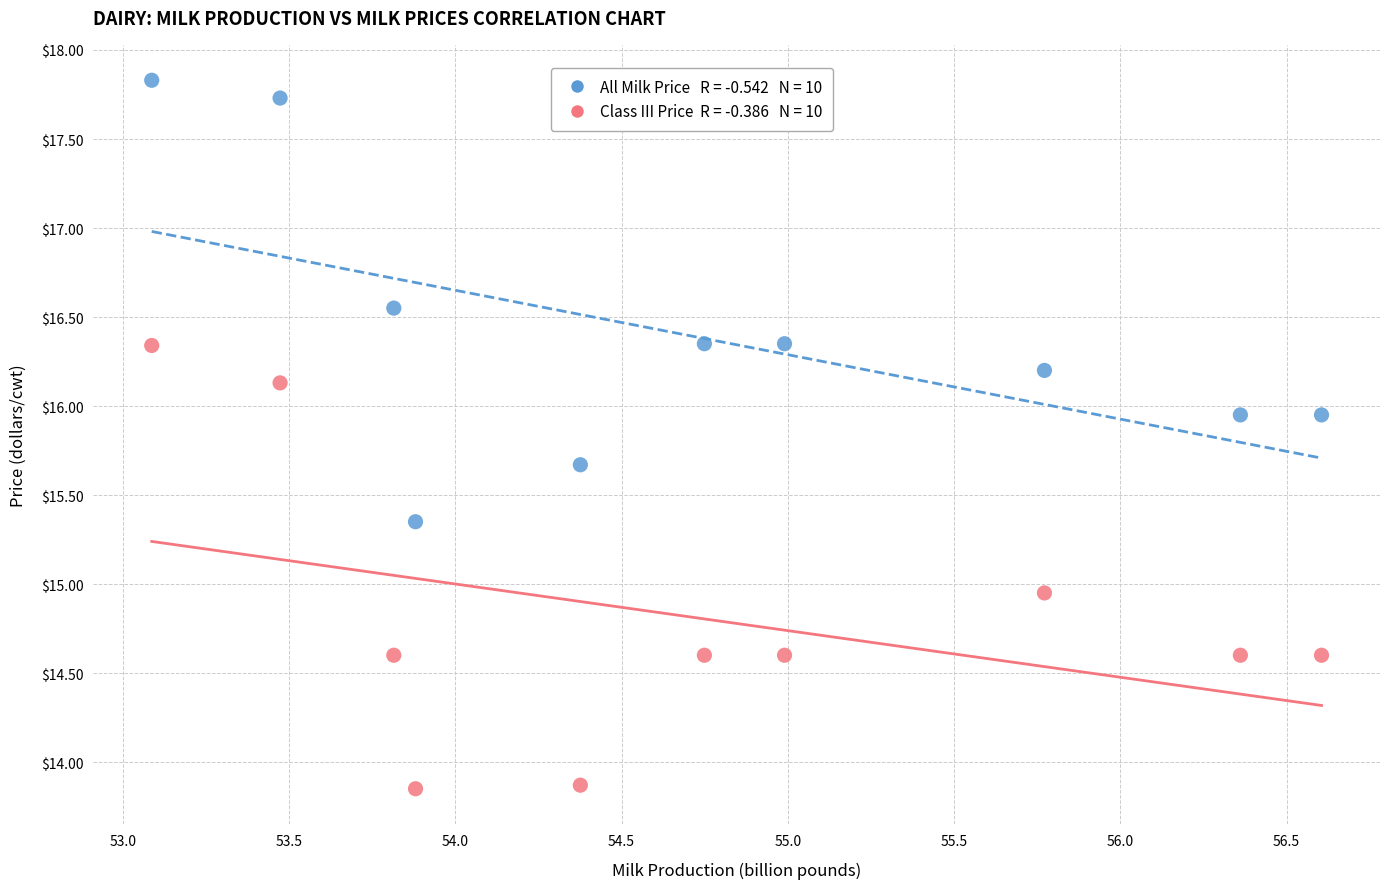

Across all data points, what is the range of X values (max minus min)?

3.5